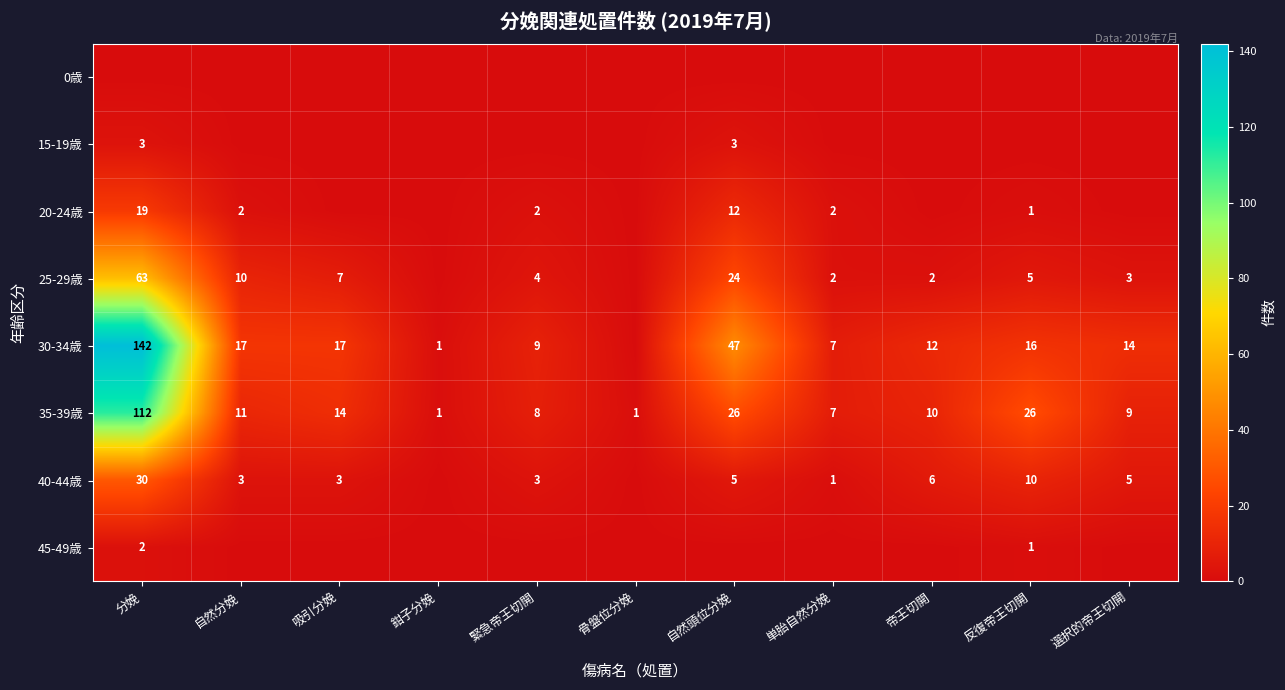

What is the total value across all series at 反復帝王切開?

59